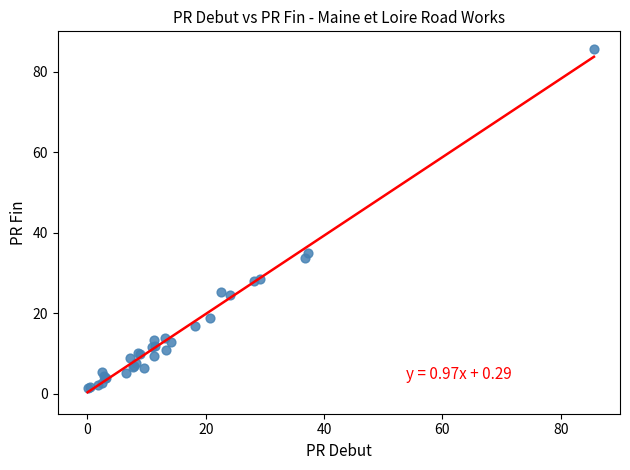

What Y value in the scatter plot is closest to 43?

35.0